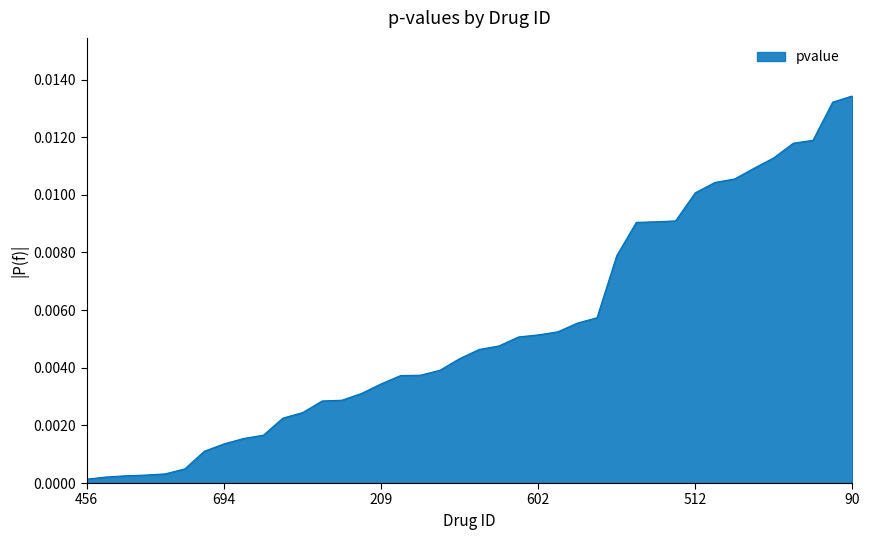

Does the chart have visible grid lines?

No